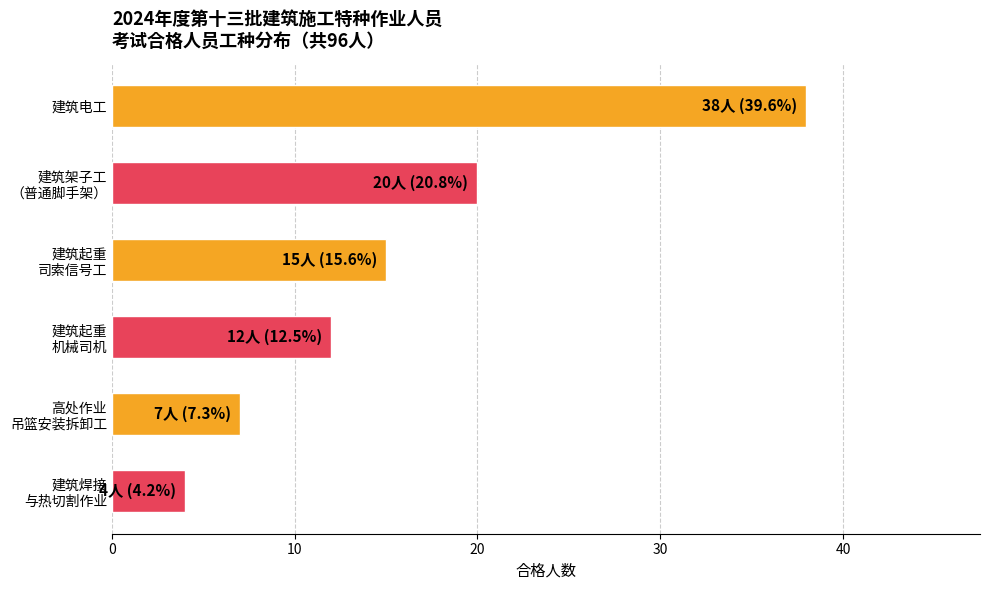

Rank the categories by value from highest to lowest.

建筑电工, 建筑架子工
（普通脚手架）, 建筑起重
司索信号工, 建筑起重
机械司机, 高处作业
吊篮安装拆卸工, 建筑焊接
与热切割作业